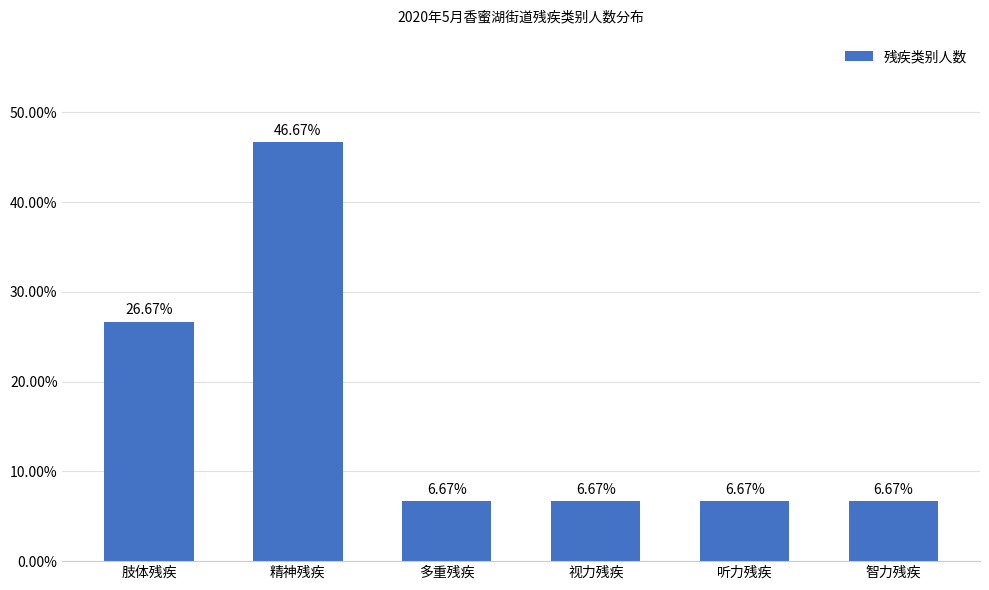

Rank the categories by value from lowest to highest.

多重残疾, 视力残疾, 听力残疾, 智力残疾, 肢体残疾, 精神残疾